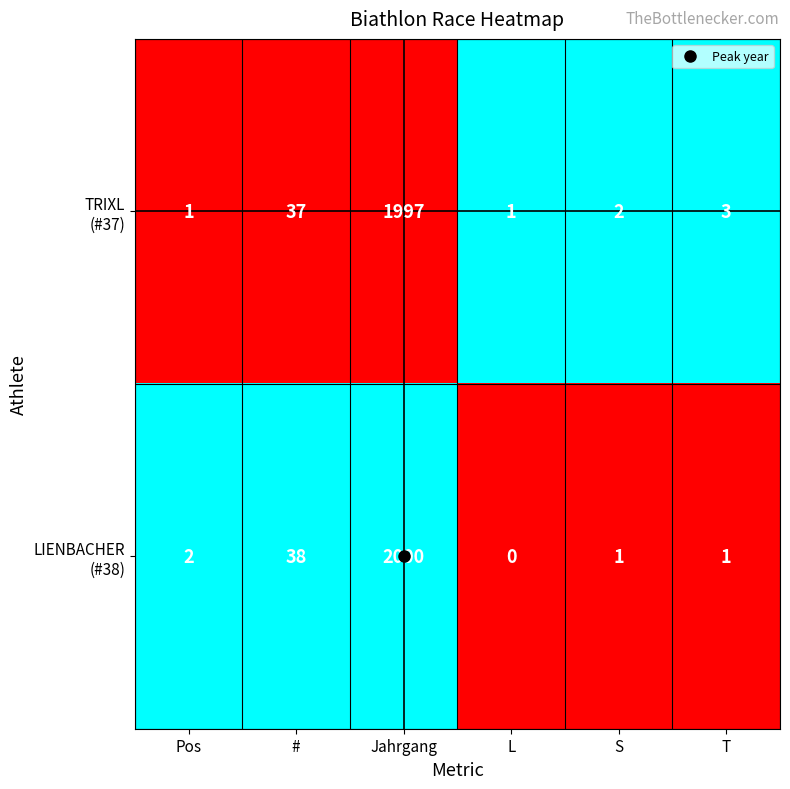

Which category has the lowest value across all series?

L